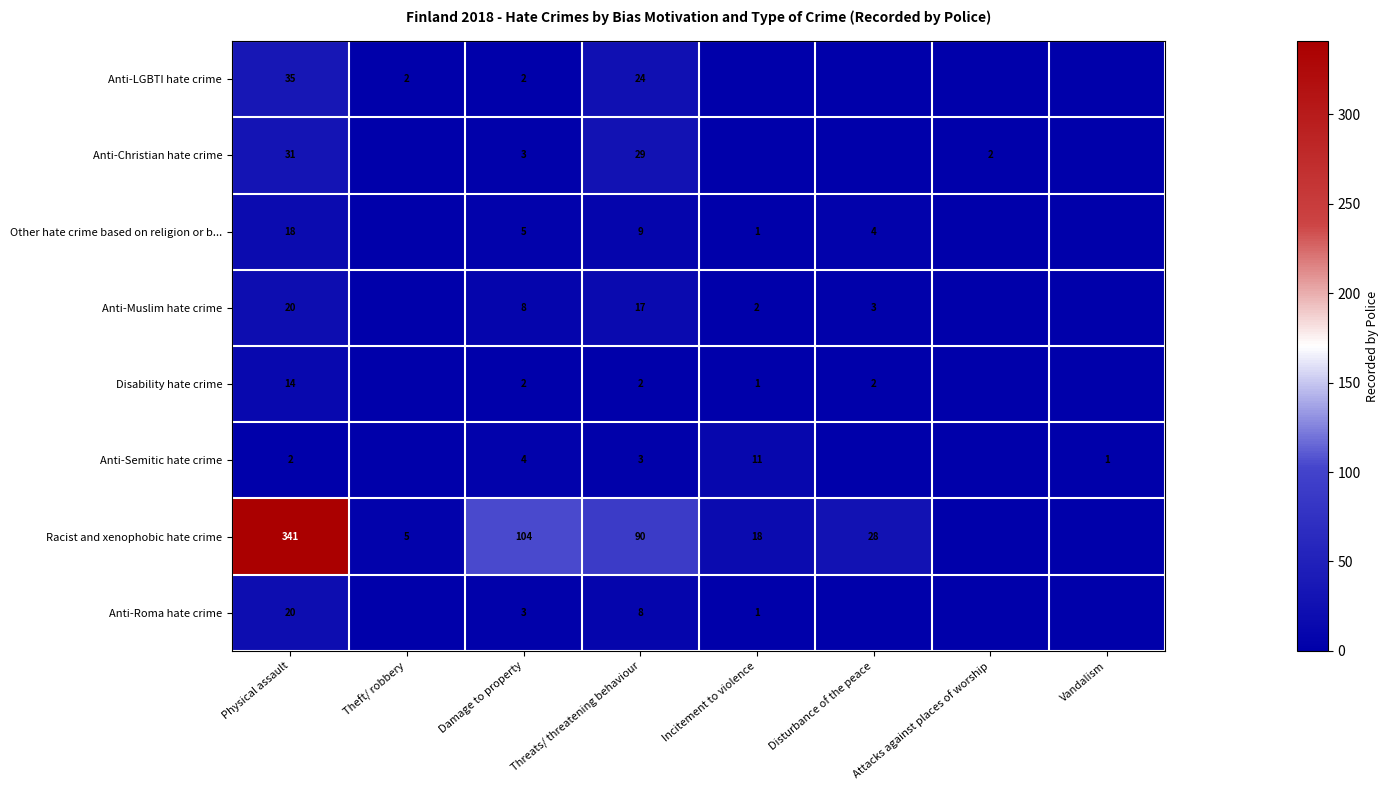

Which series changed the most between Damage to property and Threats/ threatening behaviour?

Anti-Christian hate crime